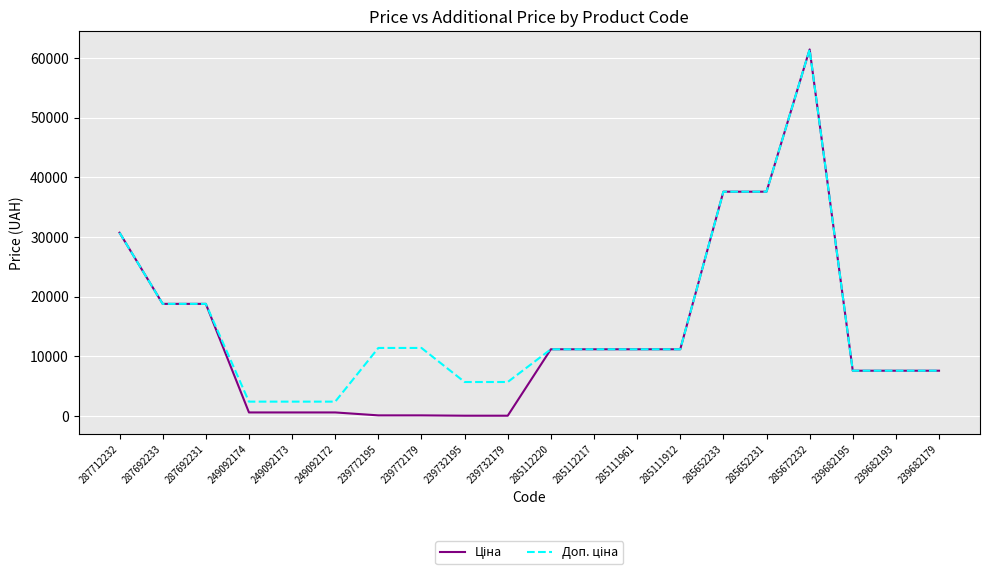

Which category has the highest value across all series?

285672232